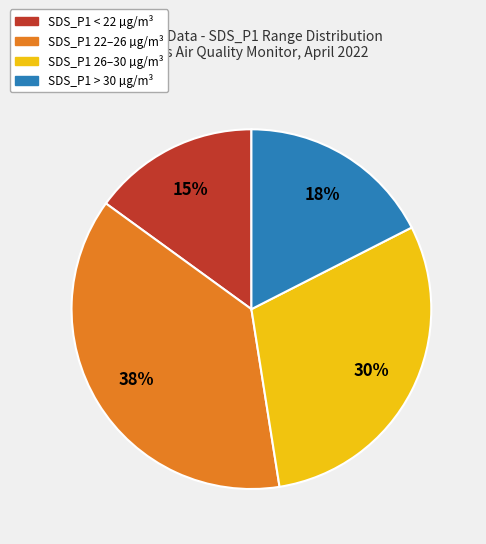

To the nearest percent, what is the average slice percentage?

25%